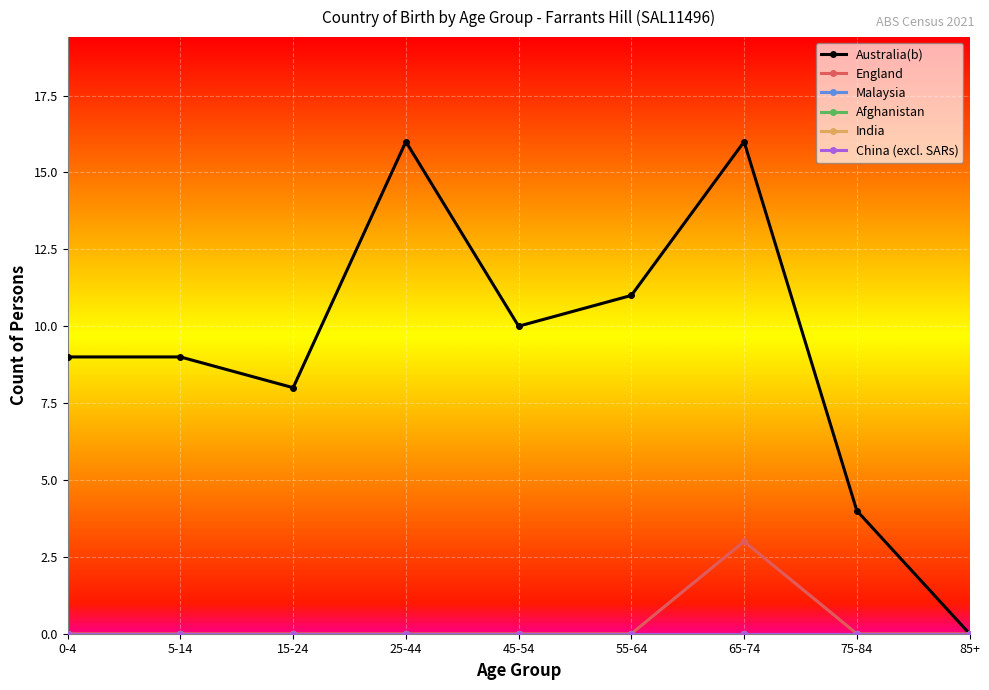

Is it true that India equals 0 at 0-4?

True